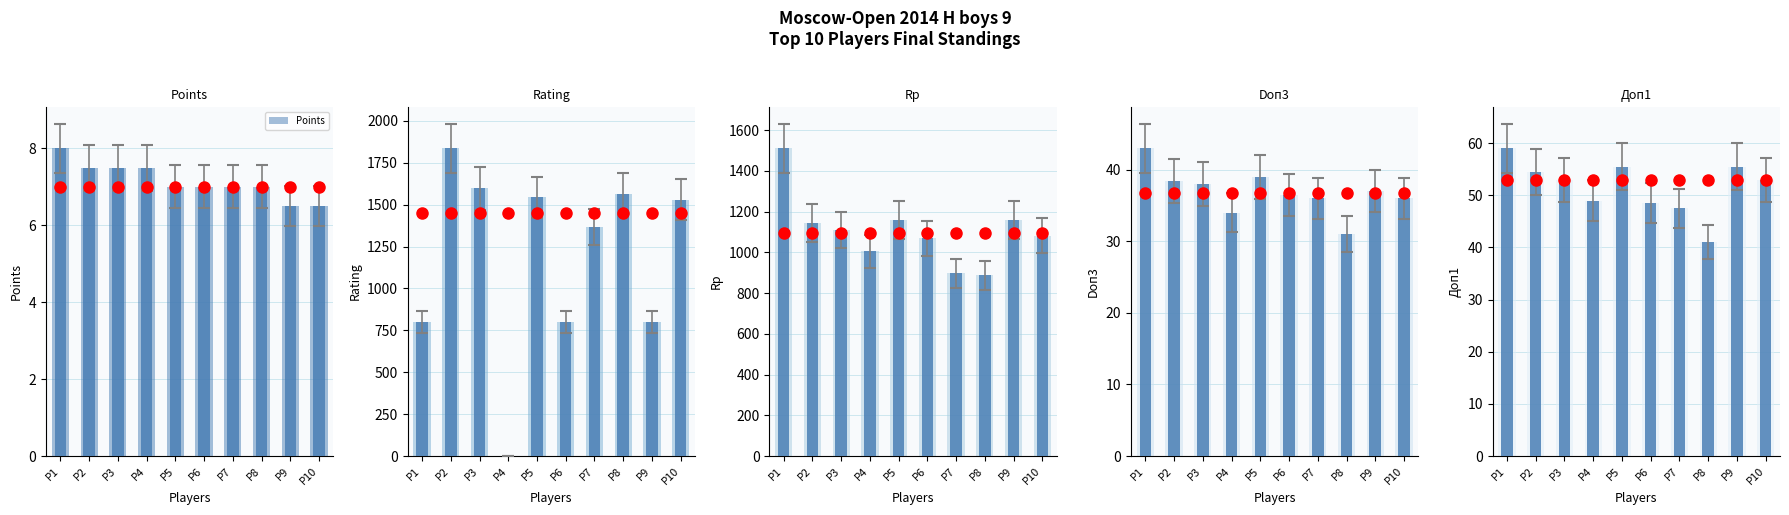

What is the difference between the highest and lowest values at P4?

1006.0